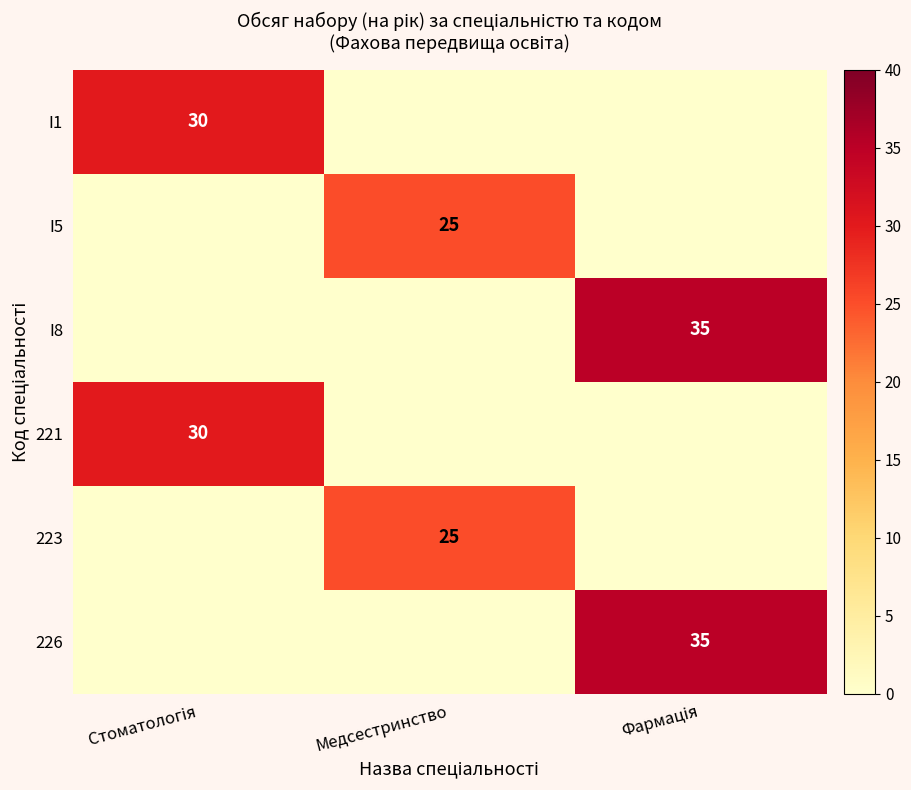

List the labels in order of 221 value, smallest first.

Медсестринство, Фармація, Стоматологія